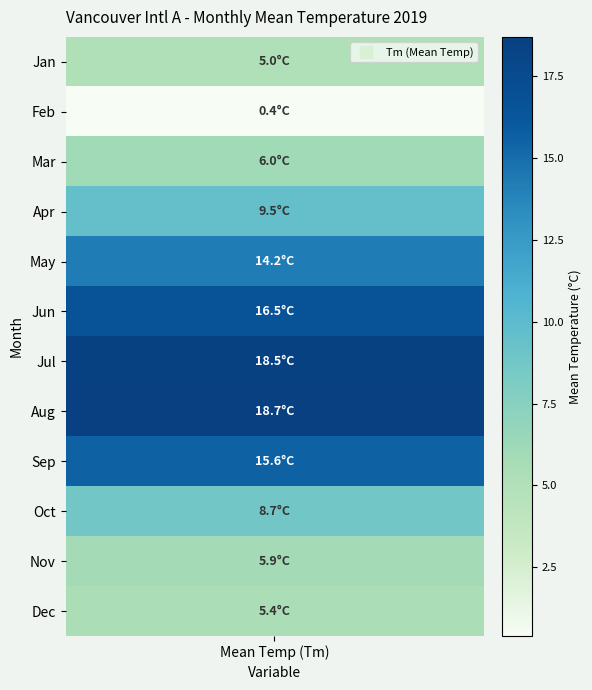

Rank the categories by value from highest to lowest.

7, 6, 5, 8, 4, 3, 9, 2, 10, 11, 0, 1